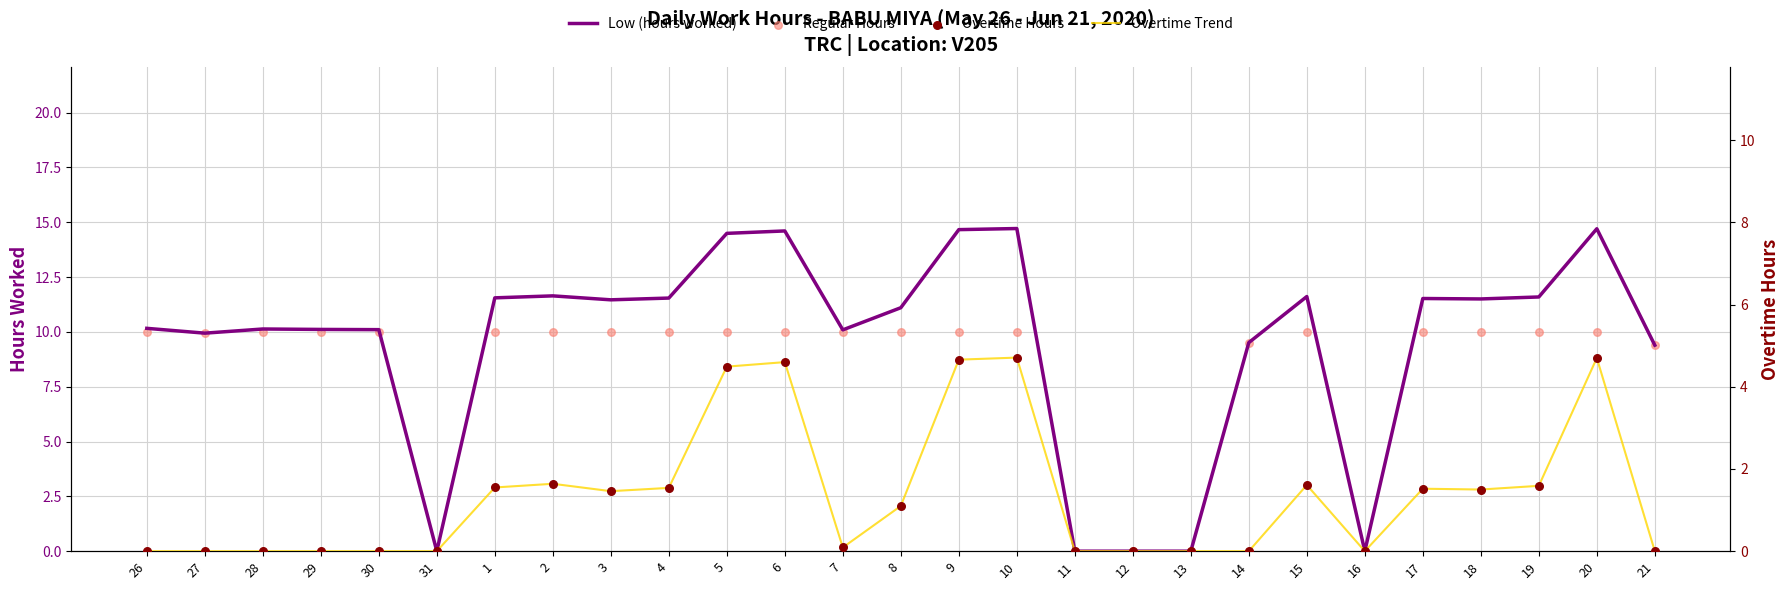

At how many categories does at least one series exceed 3?

22